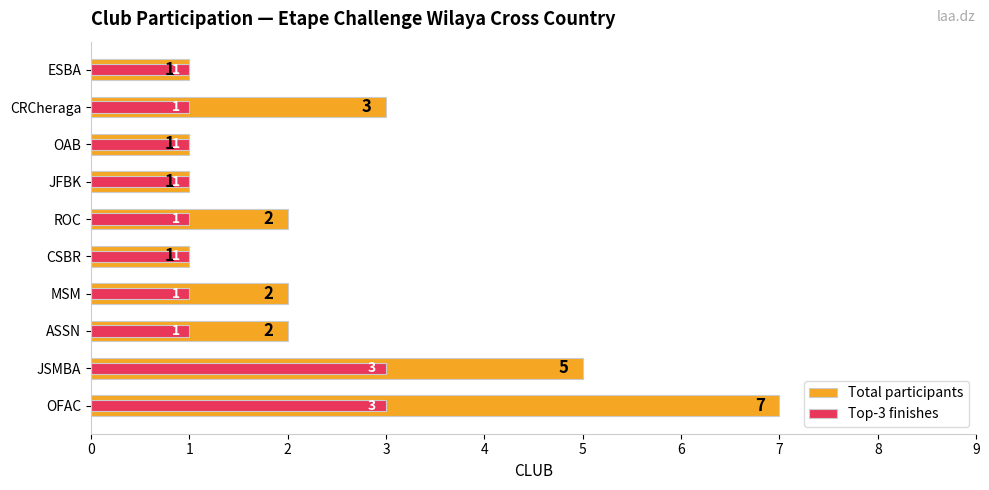

Does the chart contain stacked bars?

No